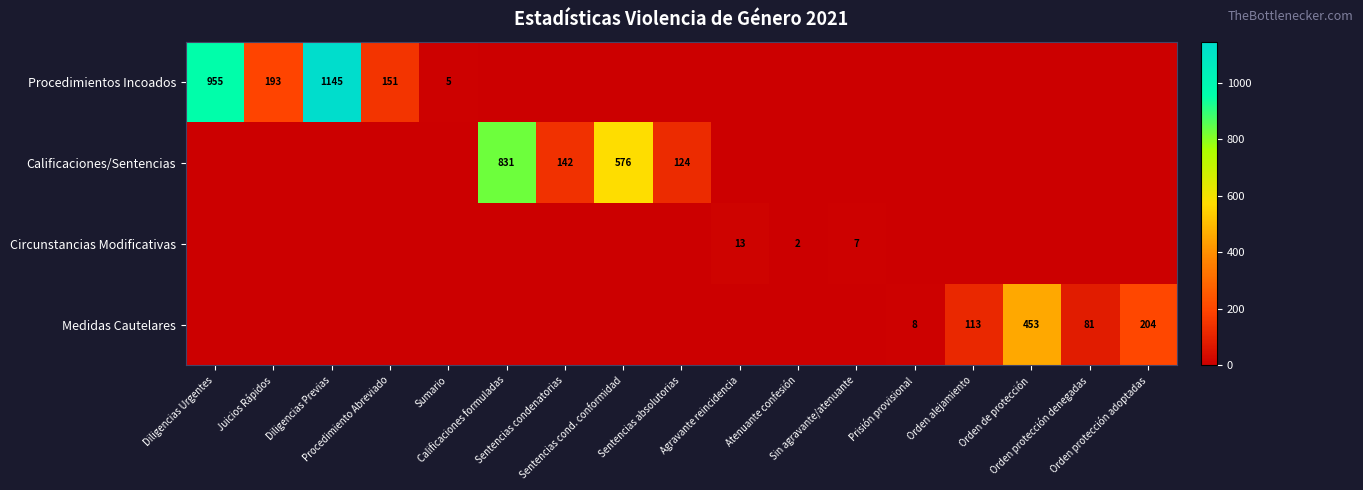

Rank the series by their maximum value, from lowest to highest.

Circunstancias Modificativas, Medidas Cautelares, Calificaciones/Sentencias, Procedimientos Incoados